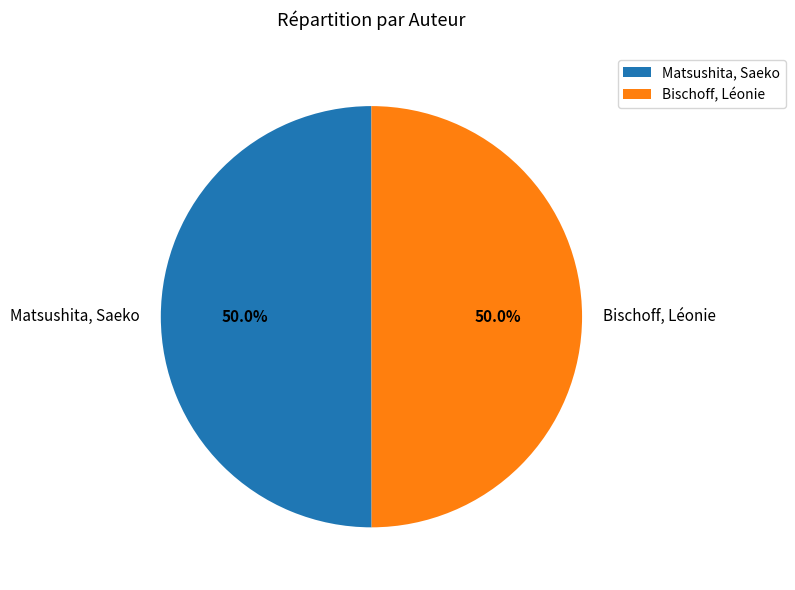

To the nearest percent, what is the combined percentage of Matsushita, Saeko and Bischoff, Léonie?

100%